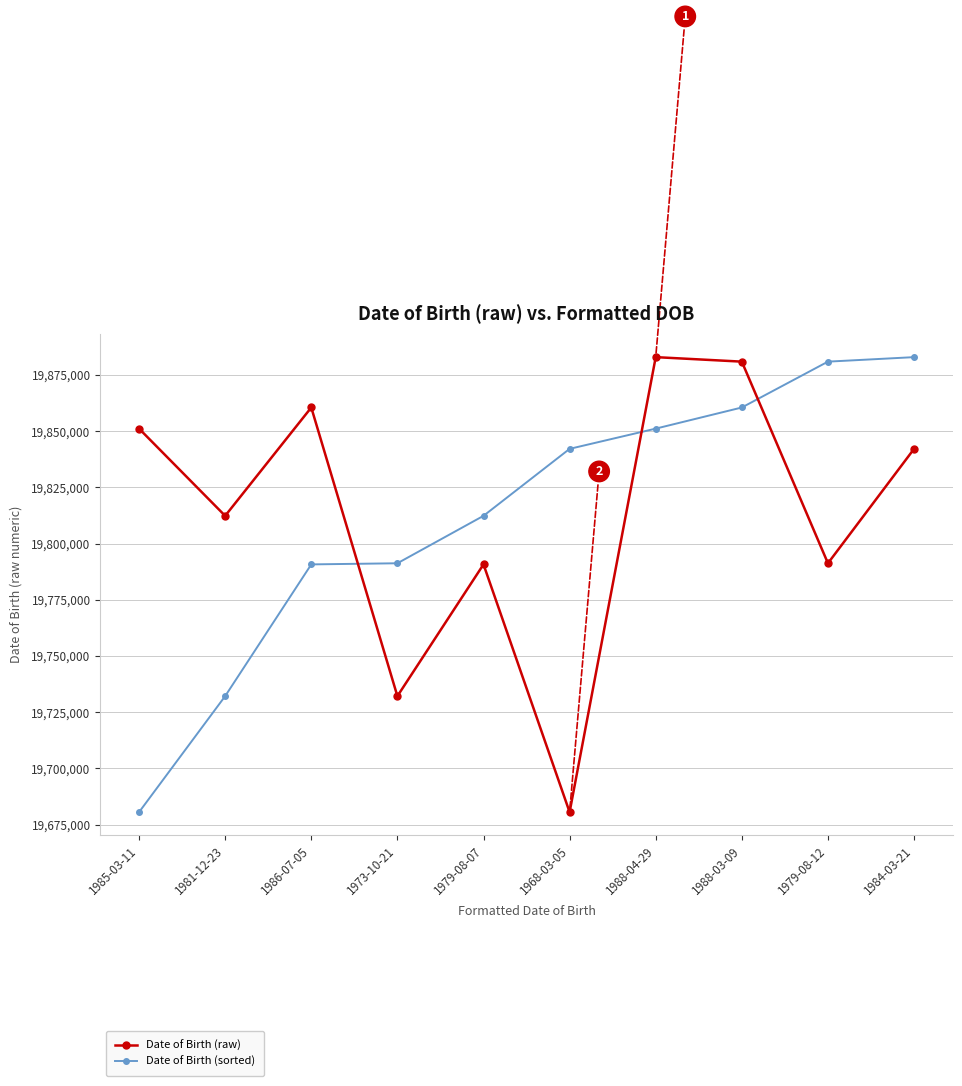

What is the label of the 4th point from the left?

1973-10-21